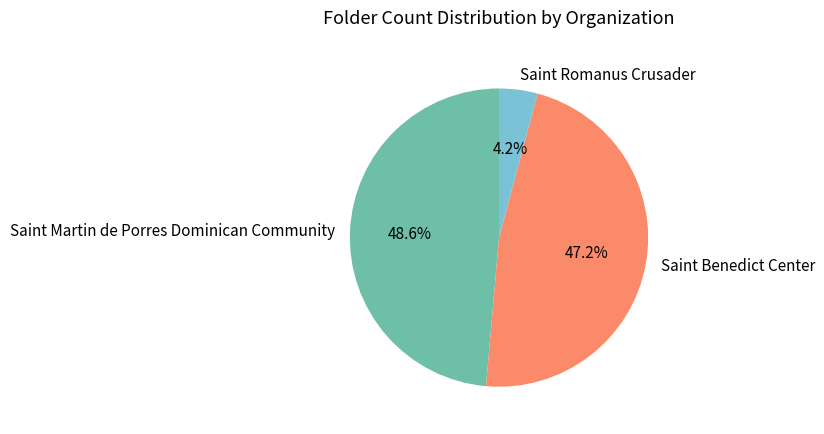

To the nearest percent, what is the combined percentage of Saint Romanus Crusader and Saint Benedict Center?

51%